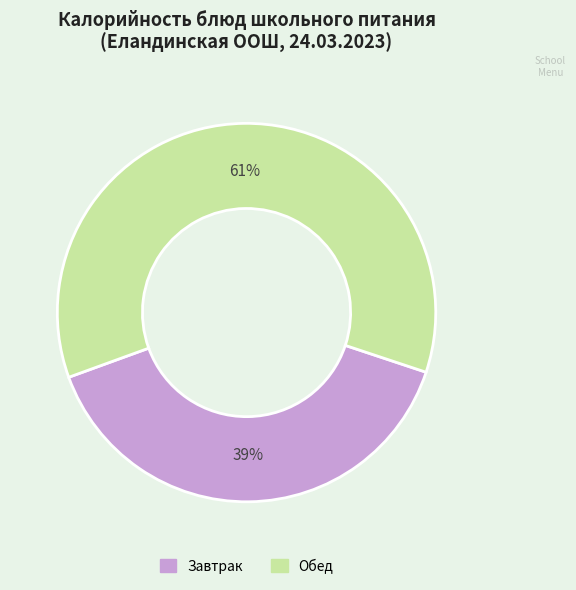

Is there a majority slice in this chart?

Yes